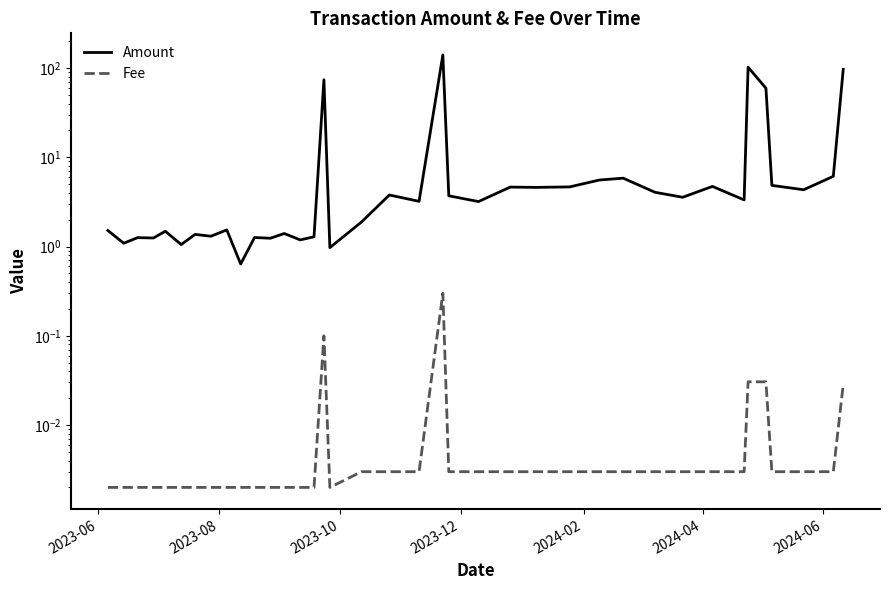

True or false: Fee and Amount cross at least once.

False